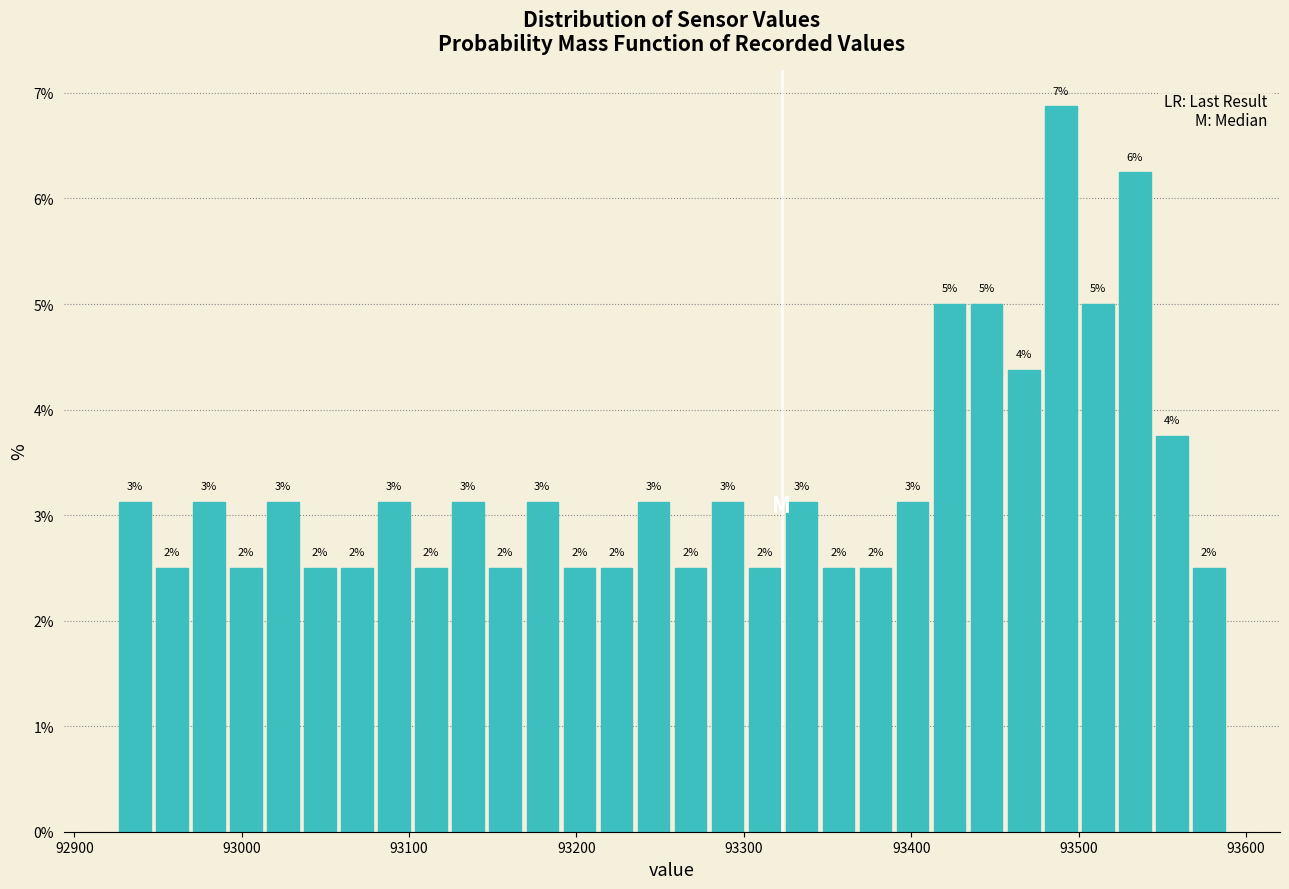

Read against the x-axis, roughly where is the centre of the tallest bar?

93490